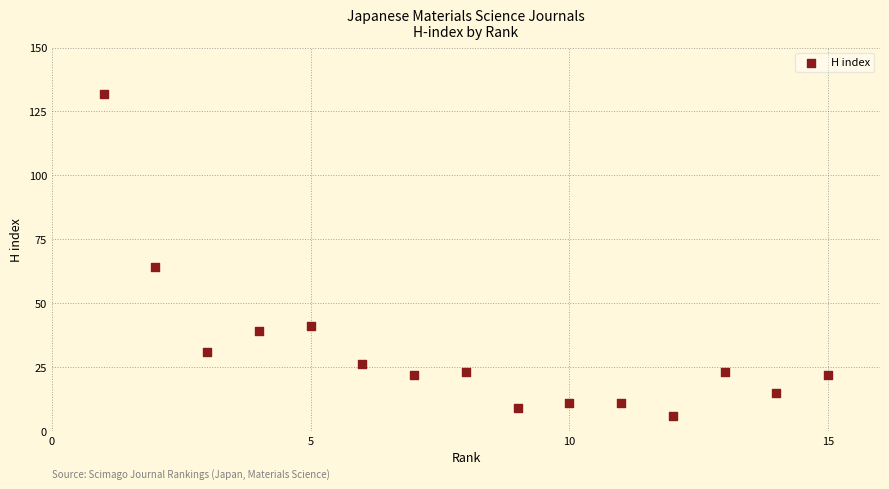

What Y value in the scatter plot is closest to 69?

64